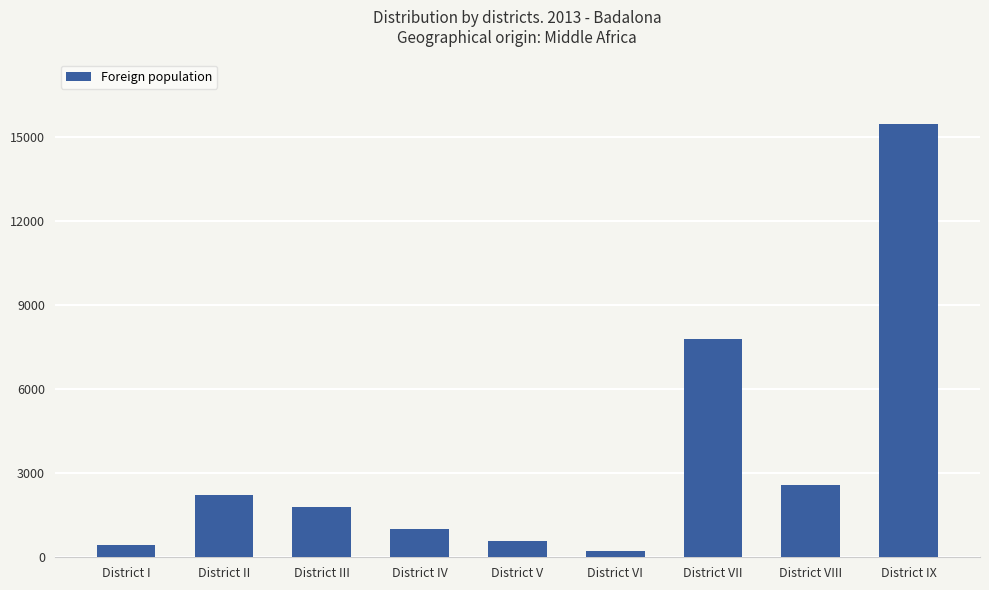

What is the greatest value displayed?

15458